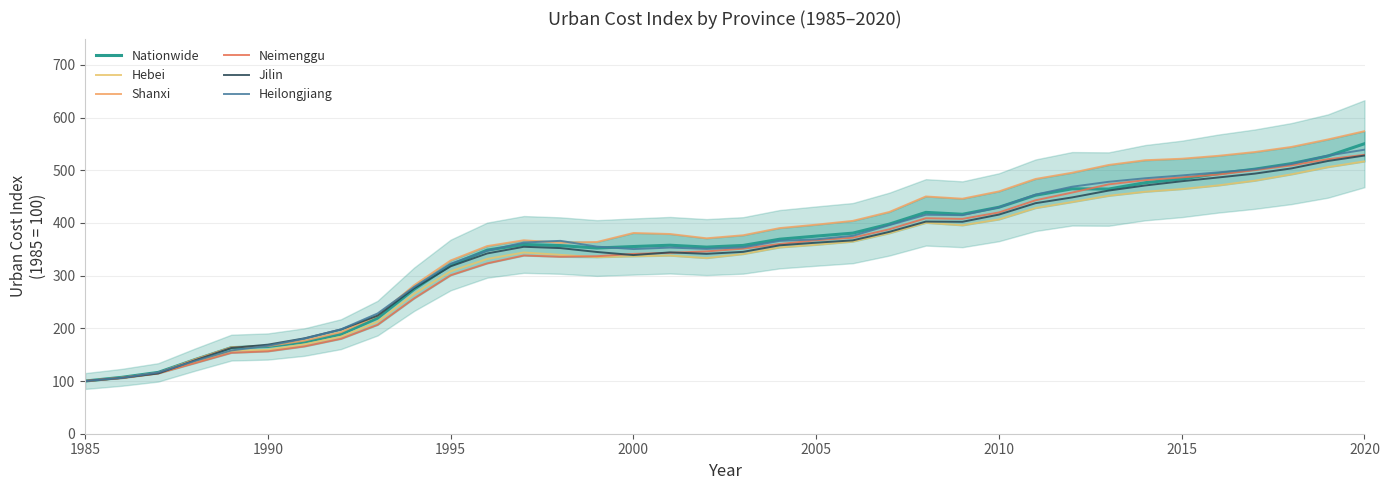

Rank the series by their maximum value, from highest to lowest.

Shanxi, Nationwide, Heilongjiang, Neimenggu, Jilin, Hebei